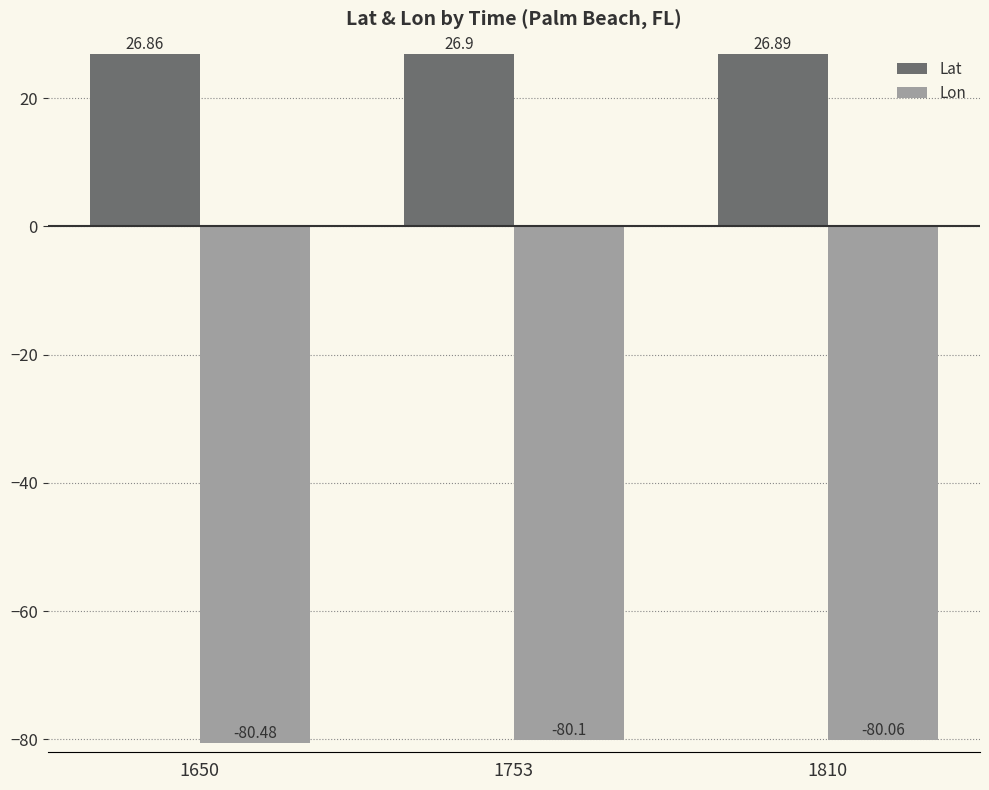

At which category is the sum across all series the highest?

1810